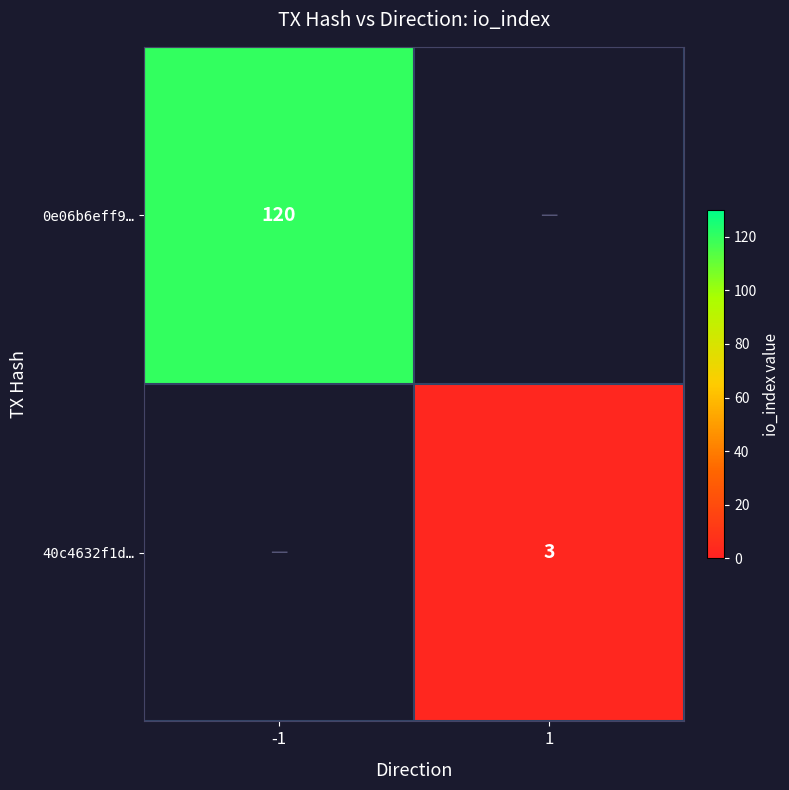

The 40c4632f1d… series shows 1 at 1. True or false?

False